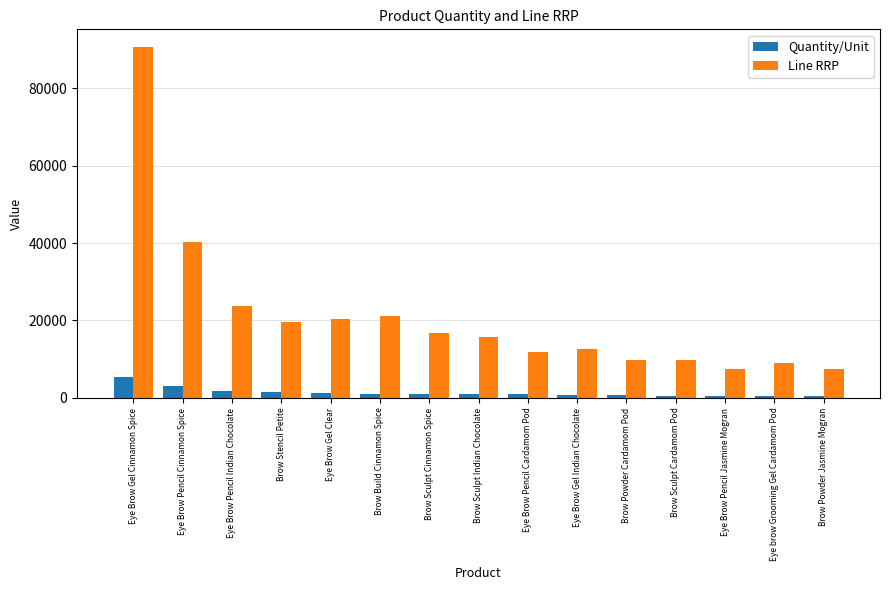

What is the spread (max minus min) of values at Brow Stencil Petite?

18161